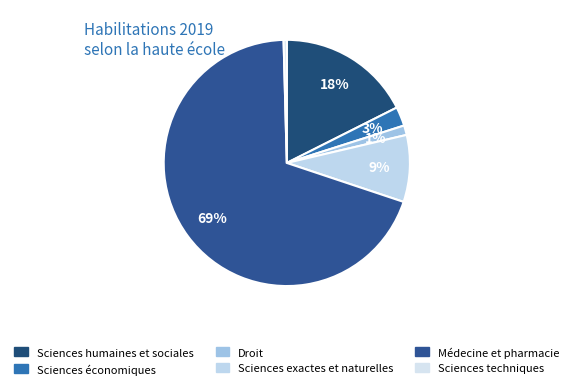

How many segments does this pie chart have?

6